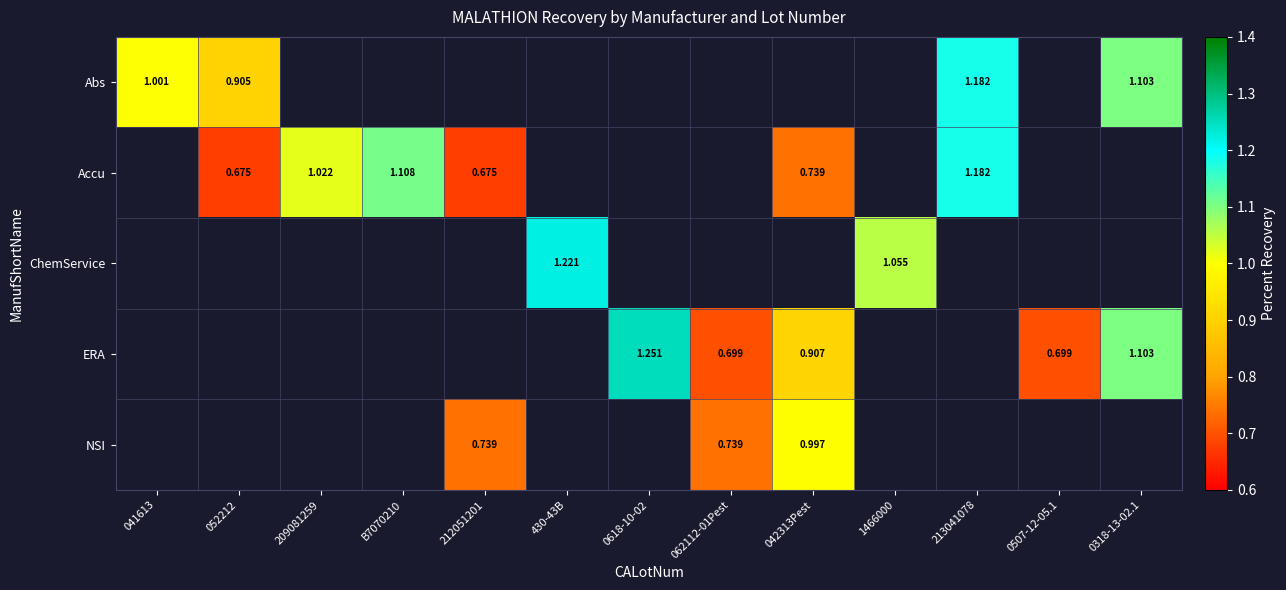

What is the smallest value displayed?

0.7